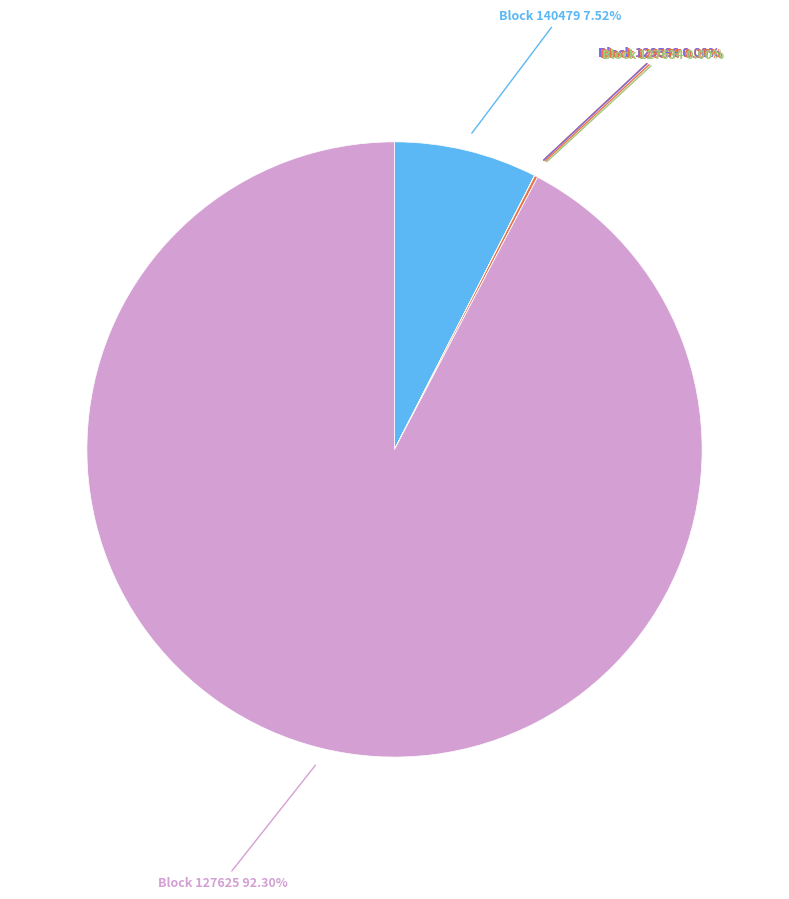

The 127634 slice represents 0% of the pie. True or false?

True